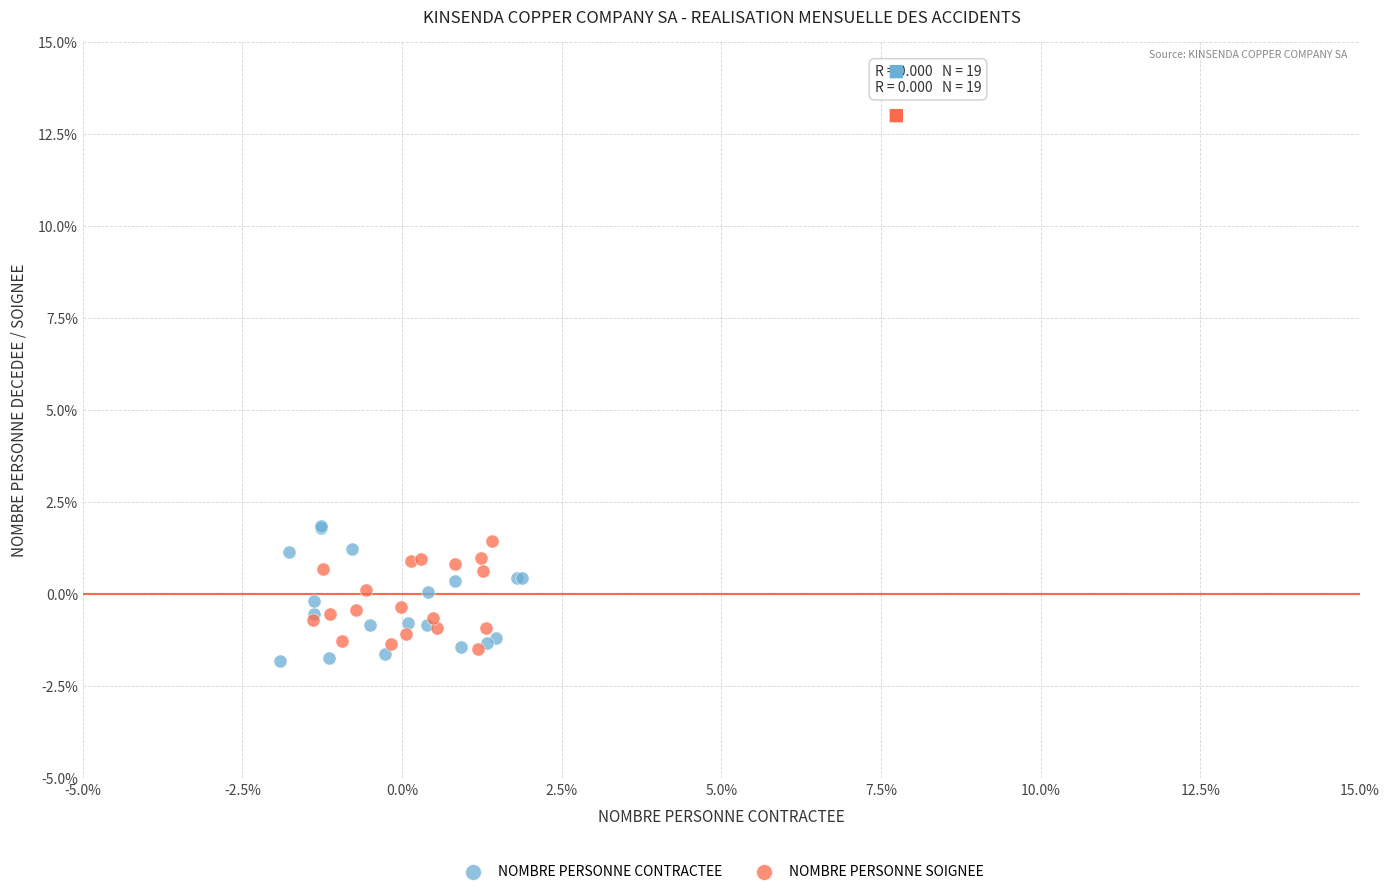

What are all the series names shown in the legend?

NOMBRE PERSONNE CONTRACTEE, NOMBRE PERSONNE SOIGNEE